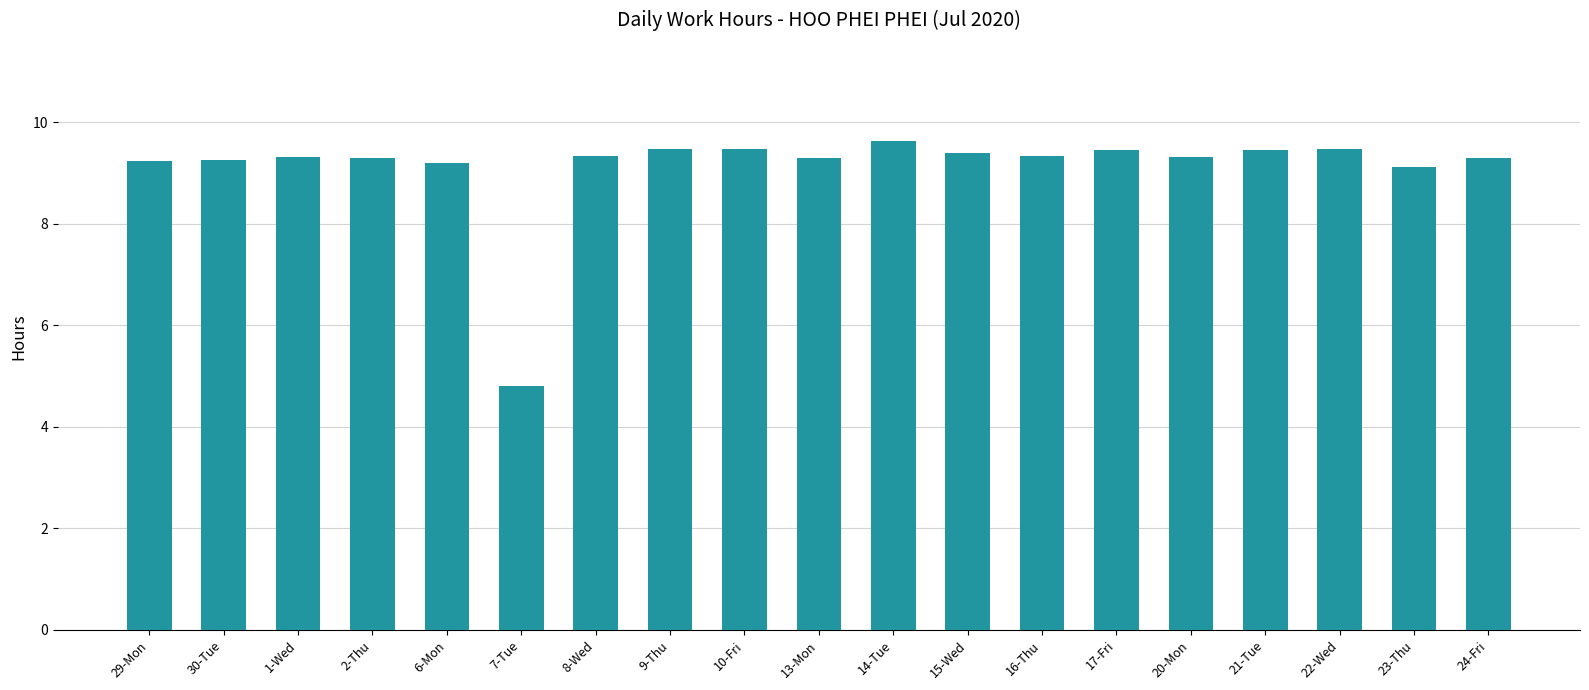

Which category has the highest value across all series?

14-Tue